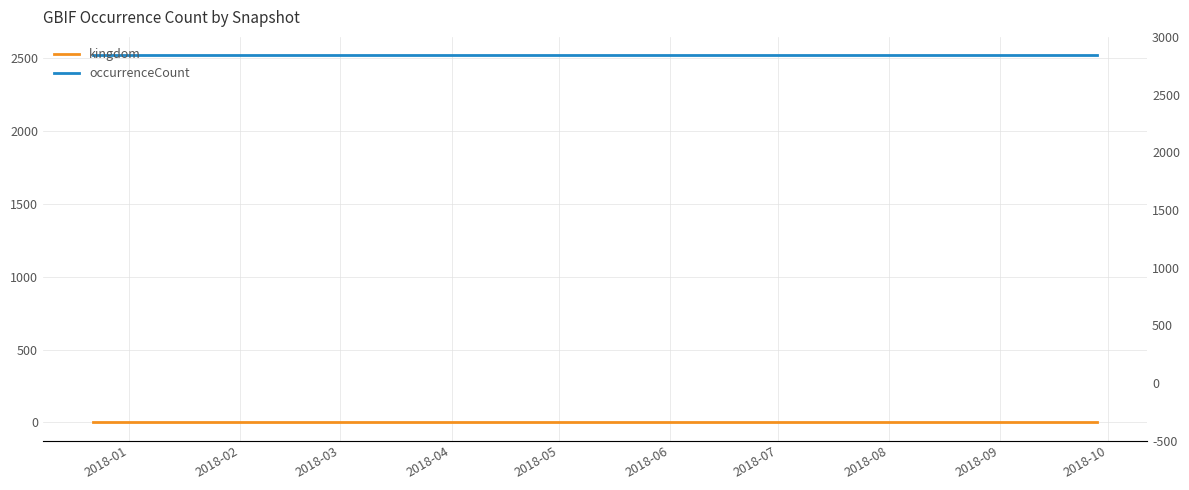

True or false: occurrenceCount and kingdom cross at least once.

False